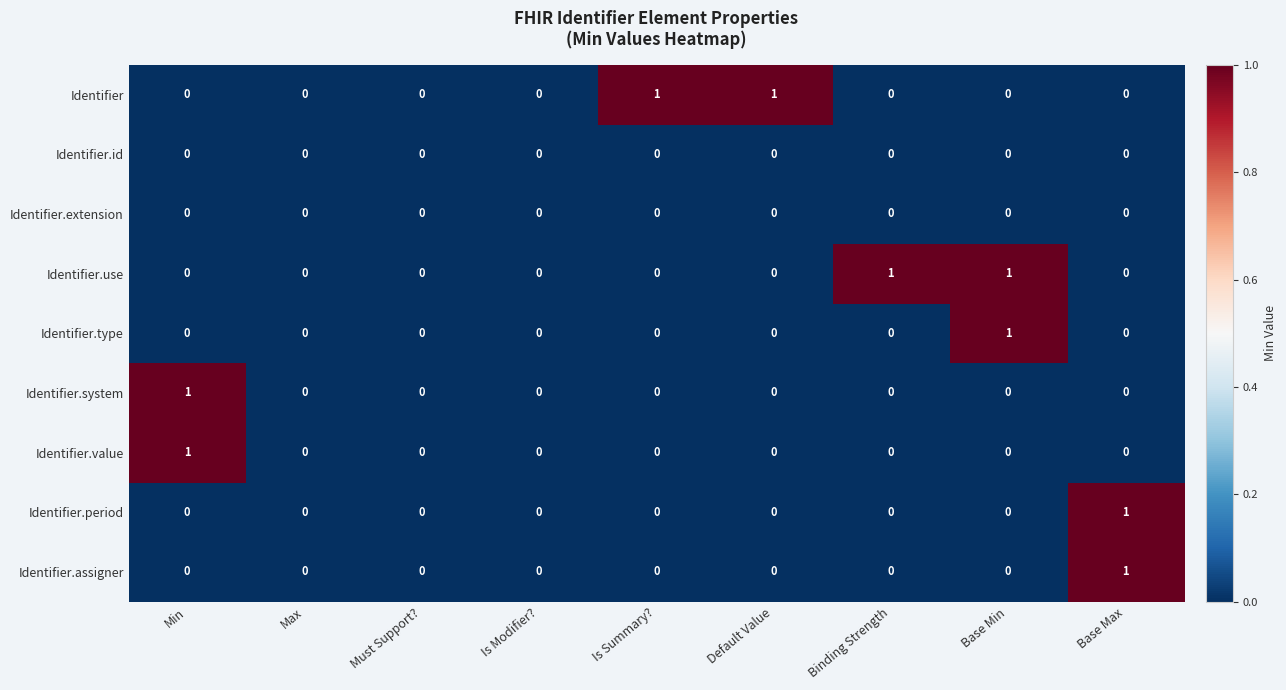

How many distinct data groups are displayed?

9